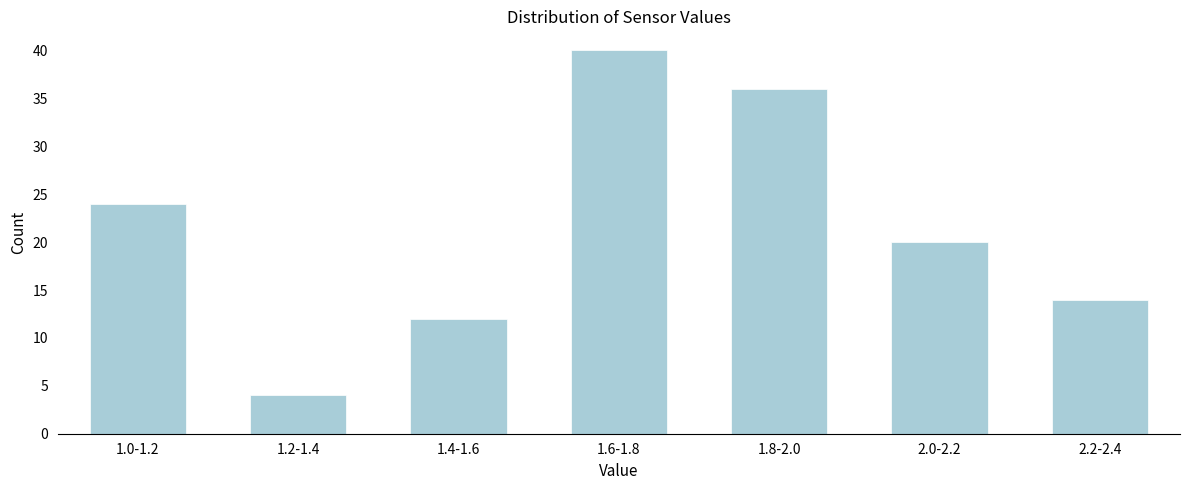

Reading left to right, transcribe all the data shown in this chart.

1.0-1.2=24	1.2-1.4=4	1.4-1.6=12	1.6-1.8=40	1.8-2.0=36	2.0-2.2=20	2.2-2.4=14